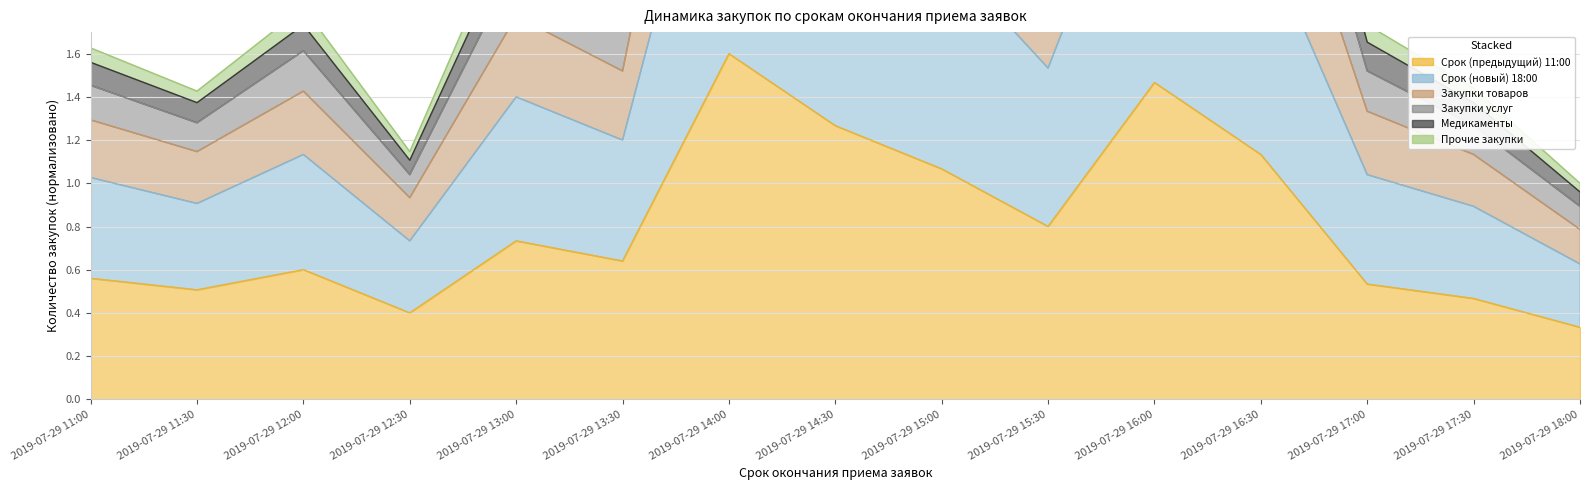

The value of Закупки товаров at 2019-07-29 13:00 is 2.9. True or false?

False